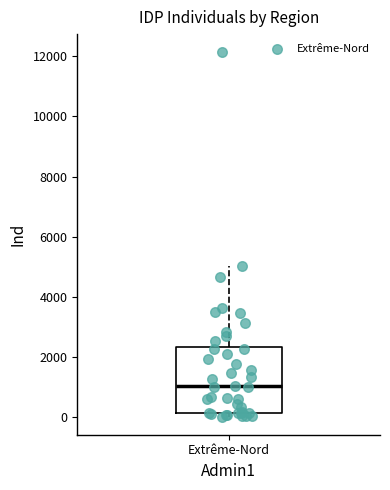

Read this box plot against the y-axis: the position of the median line, the range covered by the box, and the ends of both whiskers. The values are not printed on the chart, so give them approximately, as read against the axis.

median 1000, box 200 to 2400, whiskers 0 to 5000